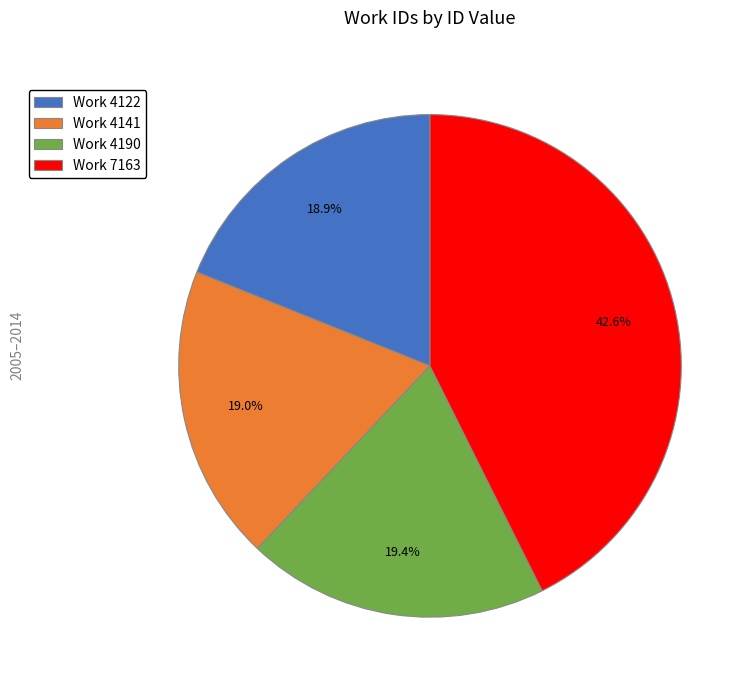

What is the largest slice in the pie chart?

Work 7163